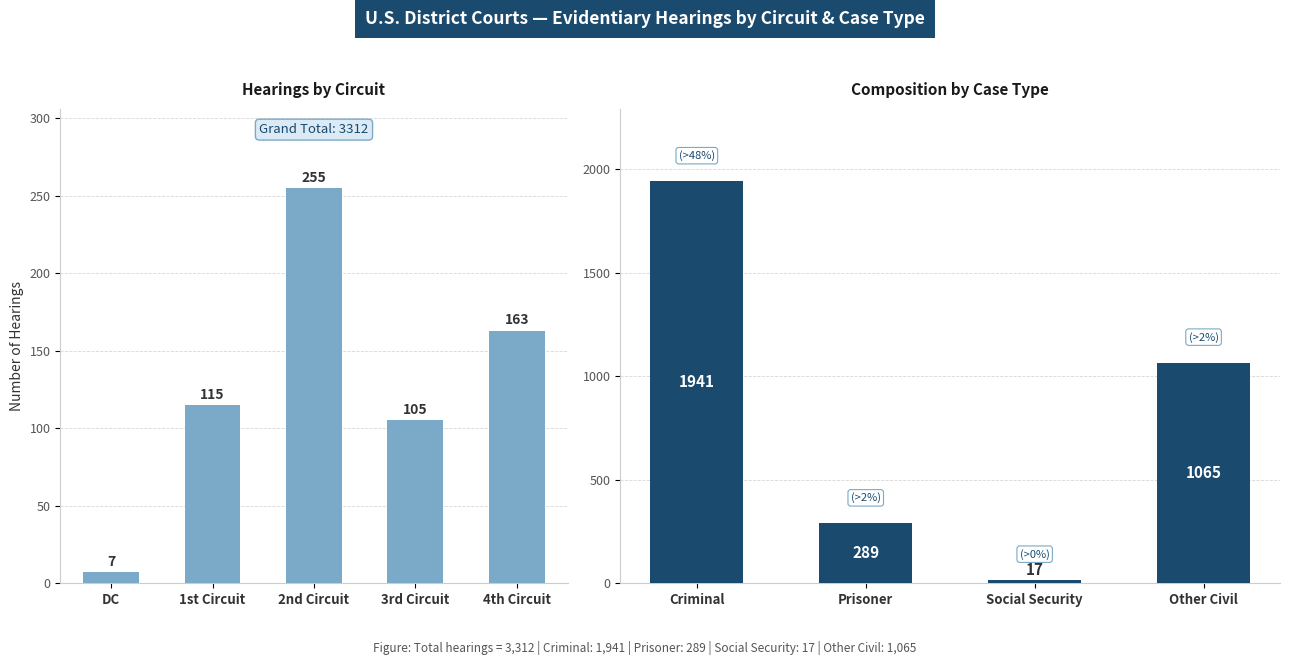

Are the bars grouped side by side (vs. stacked)?

No